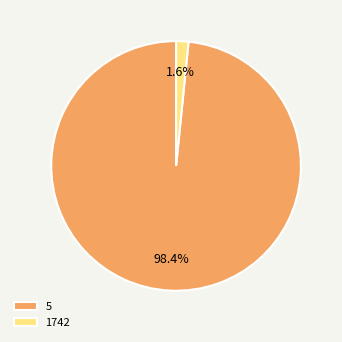

Rank the categories by value from lowest to highest.

1742, 5